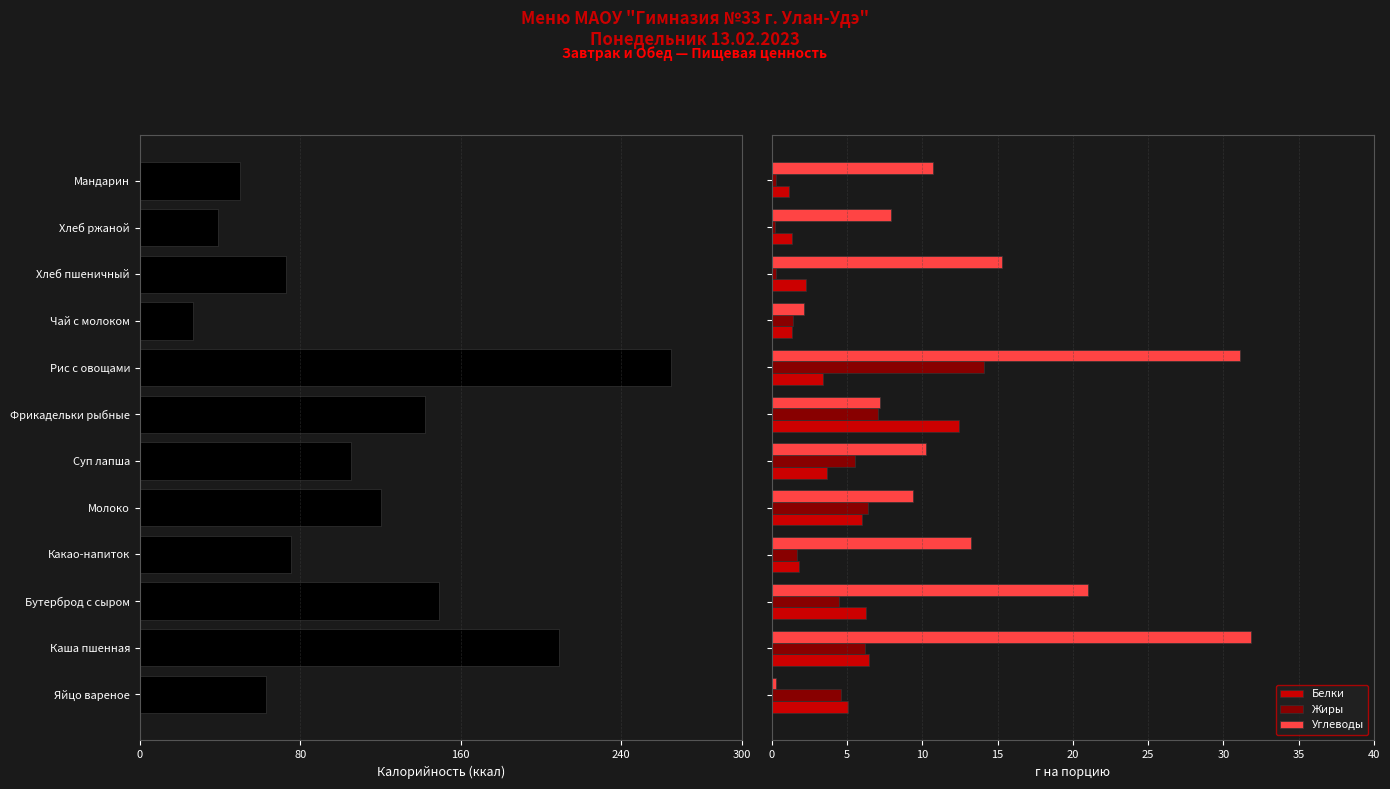

Which series has the largest range (max minus min)?

Калорийность